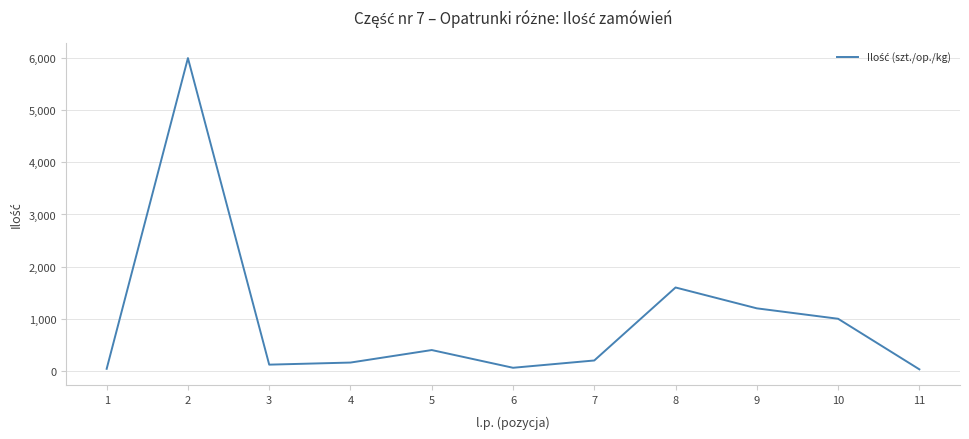

What is the greatest value displayed?

6000